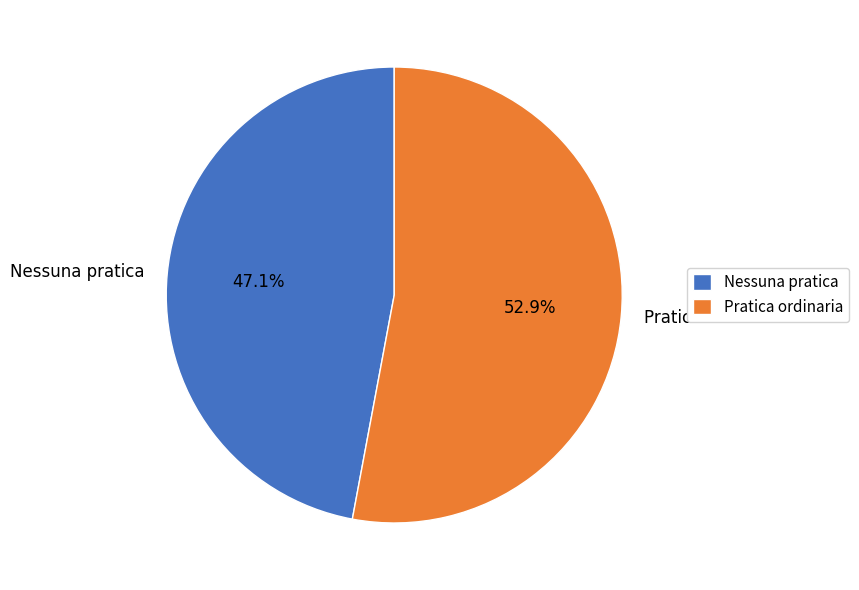

How many segments does this pie chart have?

2